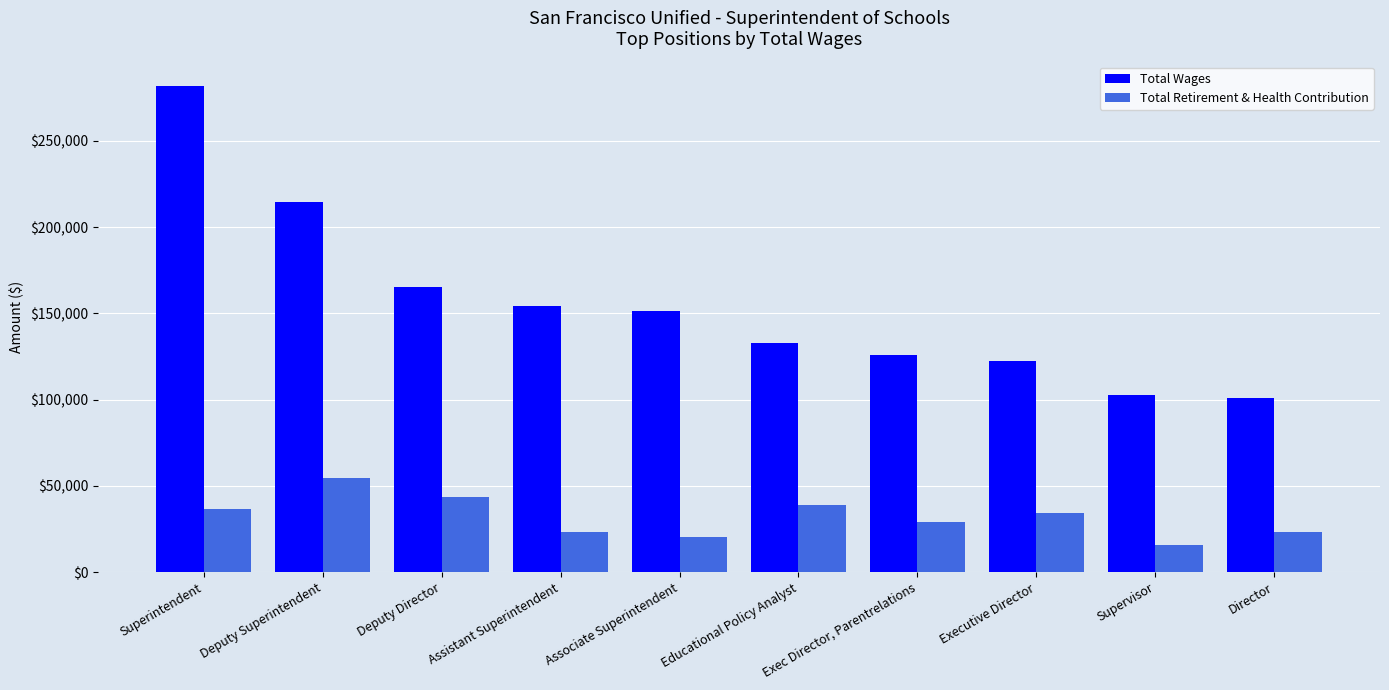

Between Superintendent and Educational Policy Analyst, which series saw the biggest shift?

Total Wages